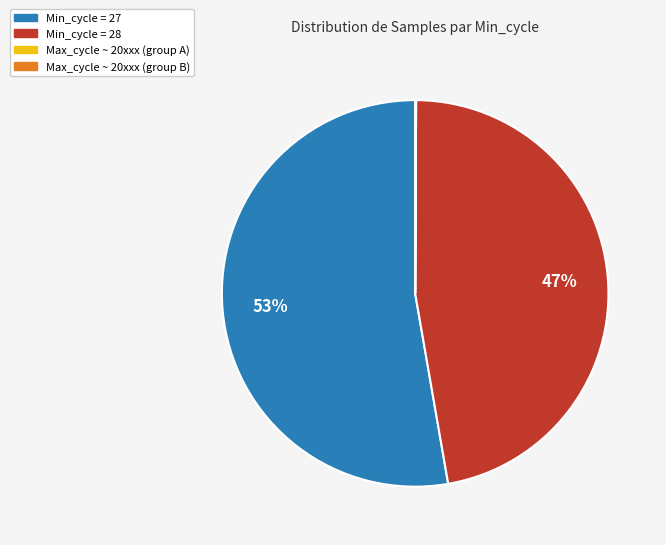

Does any single category account for the majority?

Yes